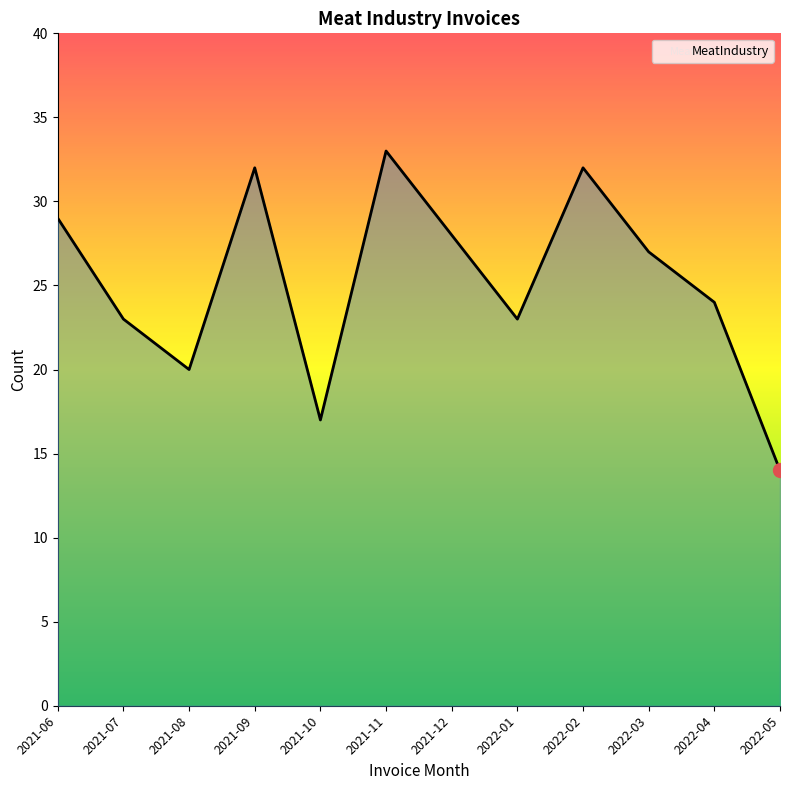

What is the minimum value shown in the chart?

14